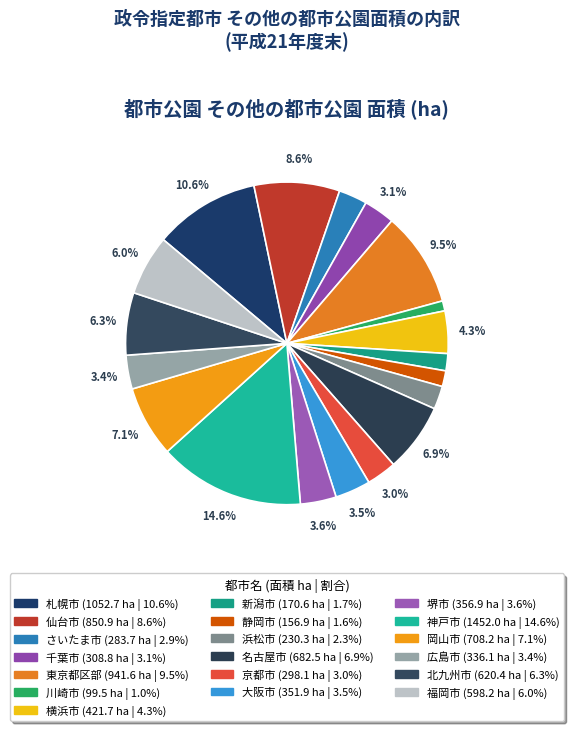

Do 横浜市 and 堺市 together represent more than half of the pie?

No